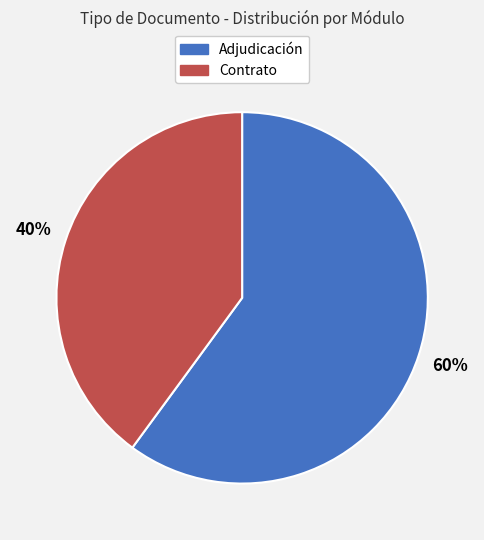

The Adjudicación slice represents 60% of the pie. True or false?

True